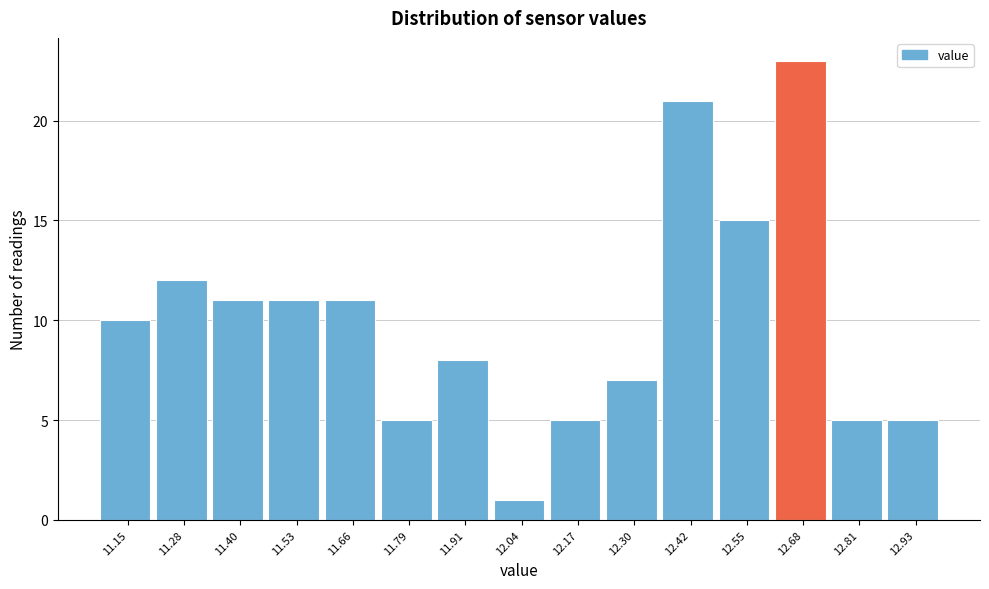

Reading left to right, what are all the values shown in this chart?

11.15=10	11.28=12	11.40=11	11.53=11	11.66=11	11.79=5	11.91=8	12.04=1	12.17=5	12.30=7	12.42=21	12.55=15	12.68=23	12.81=5	12.93=5